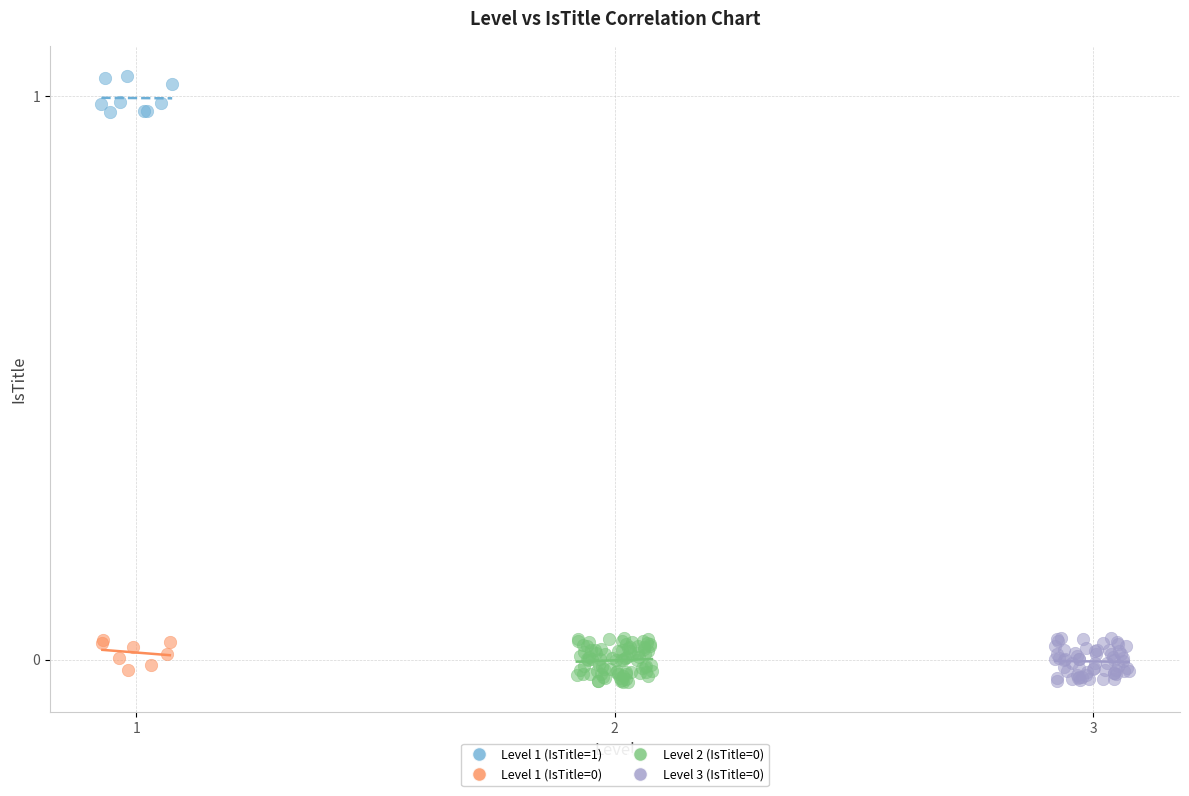

Which series reaches the maximum Y coordinate?

Level 1 (IsTitle=1)